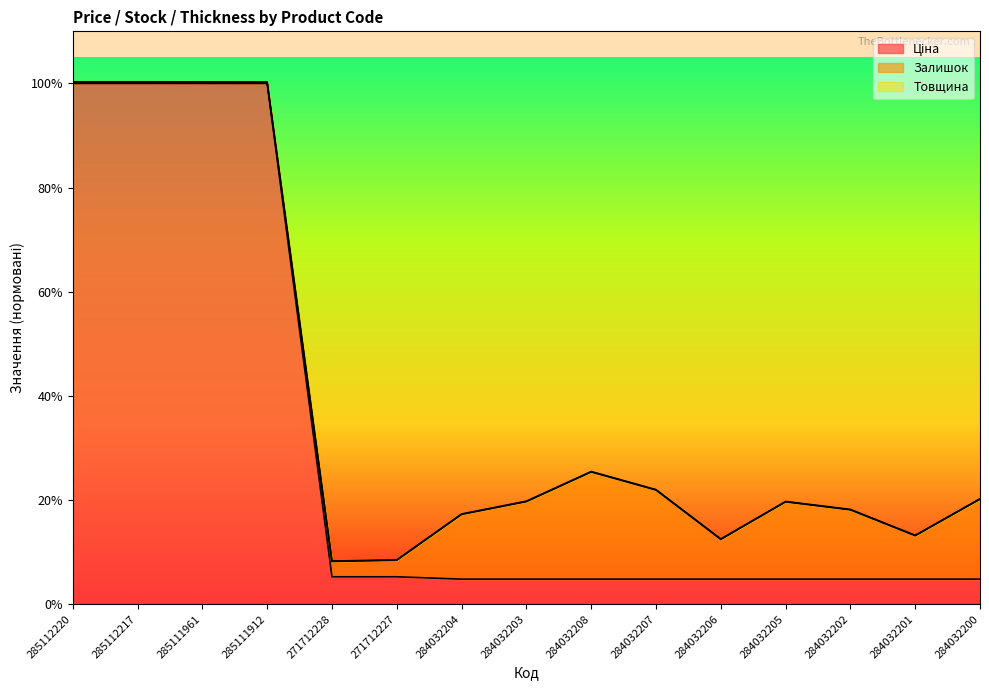

Reading right to left, list all the values displayed in this chart.

Ціна: 284032200=545.0	284032201=545.0	284032202=545.0	284032205=545.0	284032206=545.0	284032207=545.0	284032208=545.0	284032203=545.0	284032204=545.0	271712227=596.5	271712228=596.5	285111912=11312.5	285111961=11312.5	285112217=11312.5	285112220=11312.5
Товщина: 284032200=2291.0	284032201=1497.0	284032202=2059.0	284032205=2232.0	284032206=1417.0	284032207=2489.0	284032208=2882.0	284032203=2238.0	284032204=1960.0	271712227=963.5	271712228=937.5	285111912=11344.5	285111961=11346.5	285112217=11347.5	285112220=11347.5